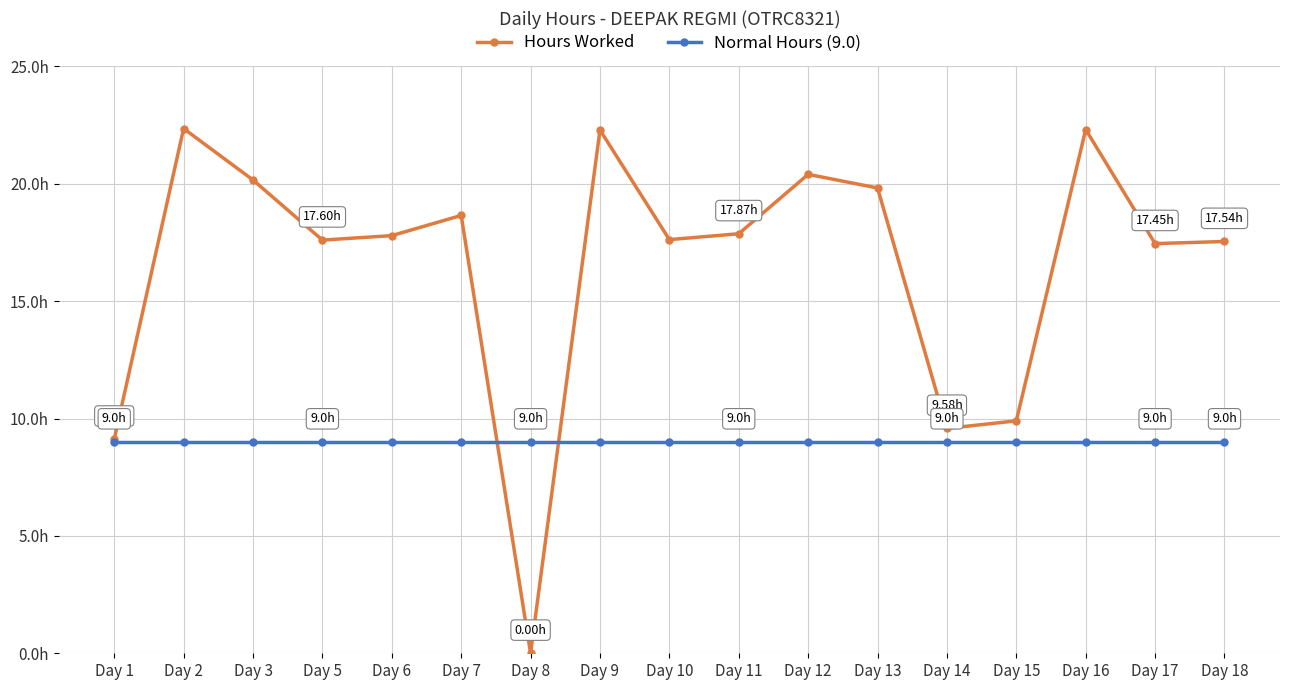

What is the value of the Normal Hours (9.0) point at the 15th from the left?

9.0